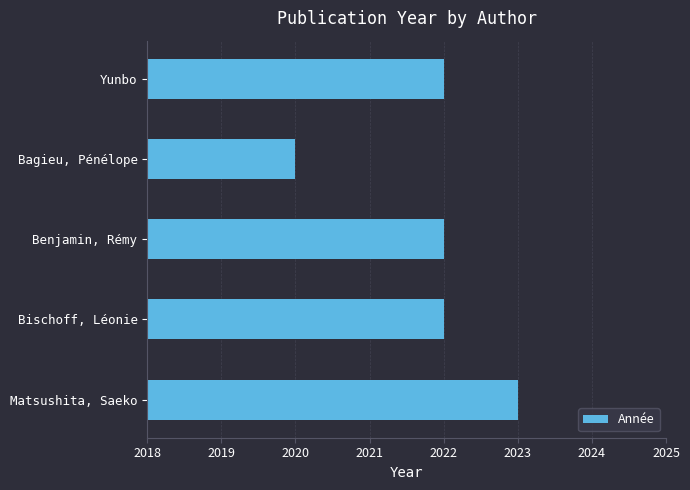

Which label corresponds to the smallest value in the chart?

Bagieu, Pénélope